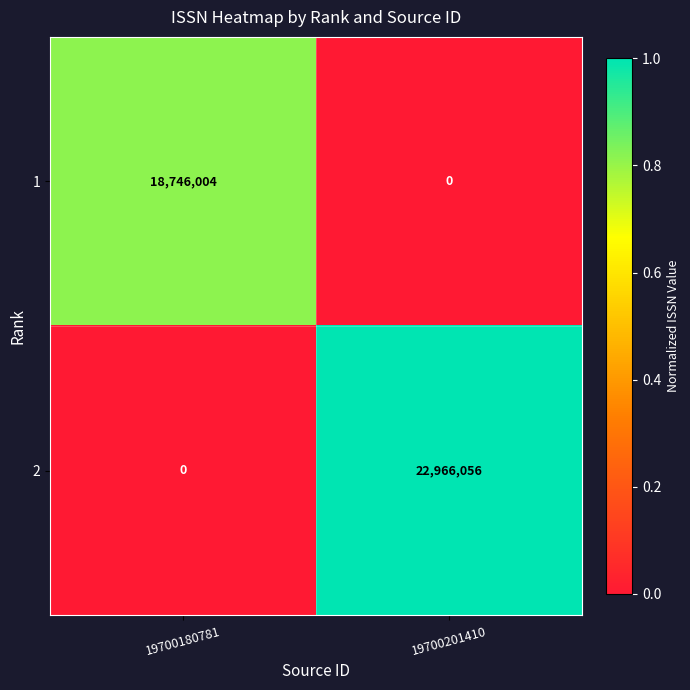

The value of 1 at 19700201410 is -9984413. True or false?

False